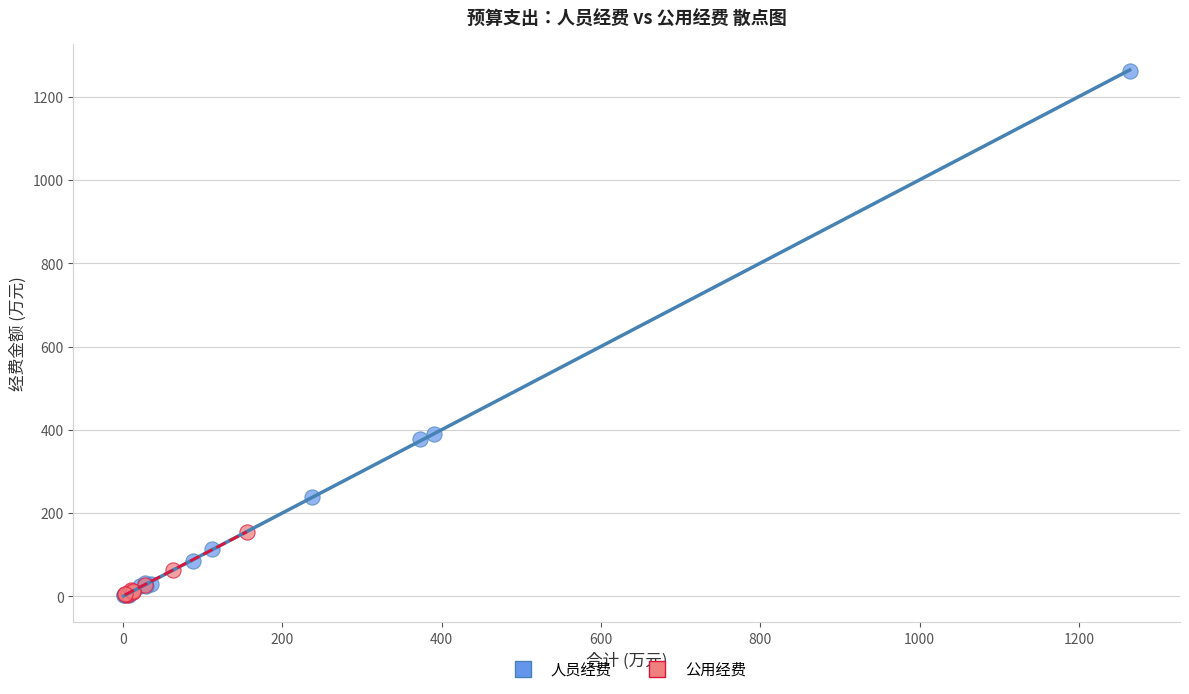

Which series has the largest Y range (max minus min)?

人员经费